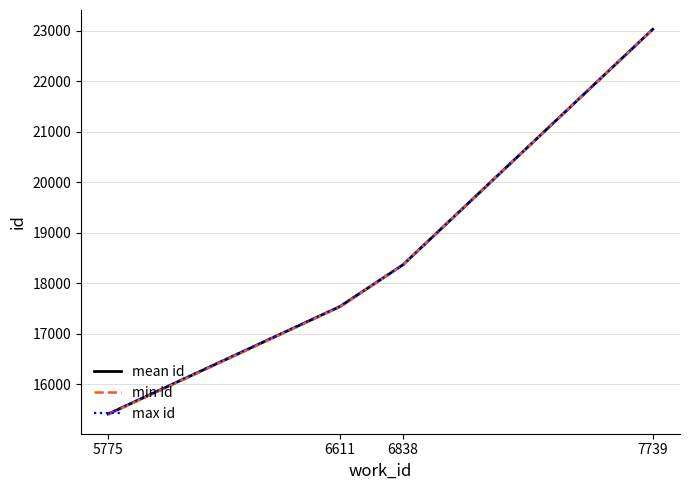

What is the sum of all mean id values?

74343.5